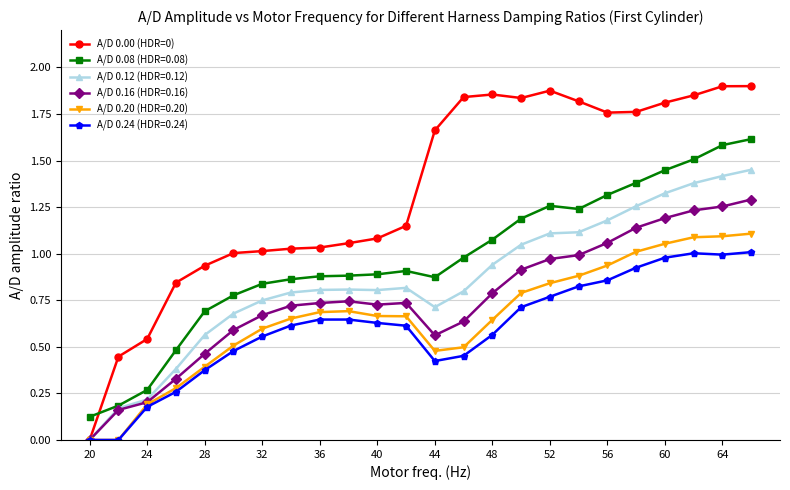

List the series in order of their peak value, lowest first.

A/D 0.24 (HDR=0.24), A/D 0.20 (HDR=0.20), A/D 0.16 (HDR=0.16), A/D 0.12 (HDR=0.12), A/D 0.08 (HDR=0.08), A/D 0.00 (HDR=0)